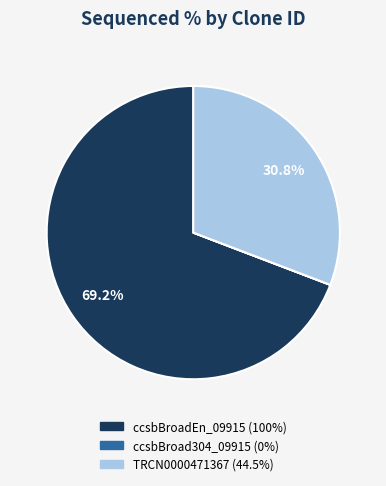

What is the majority slice?

ccsbBroadEn_09915